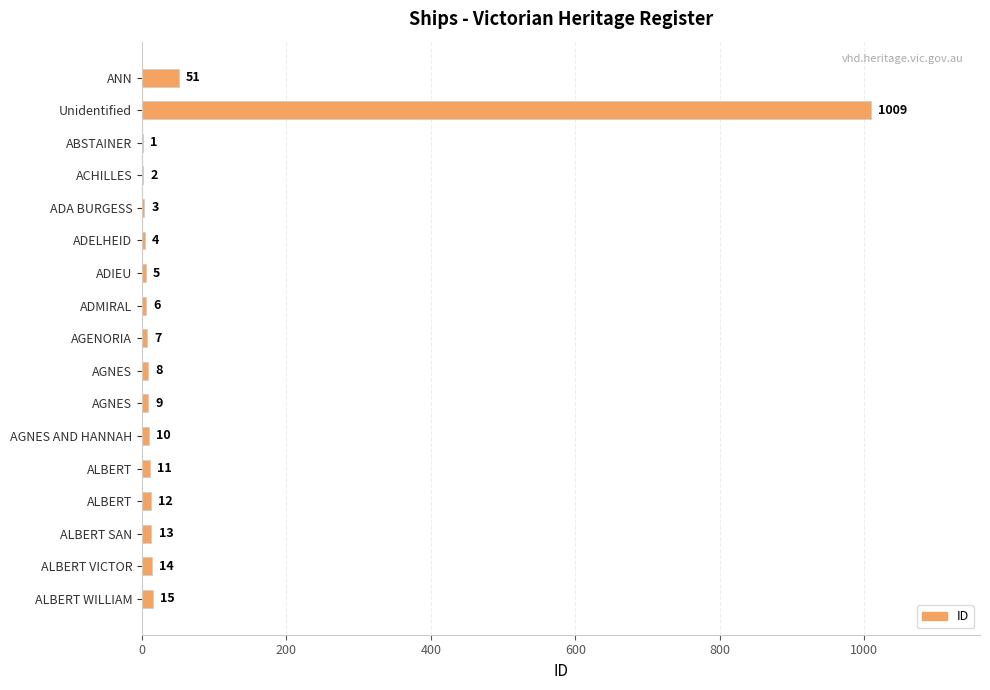

Count the number of data series in this chart.

1